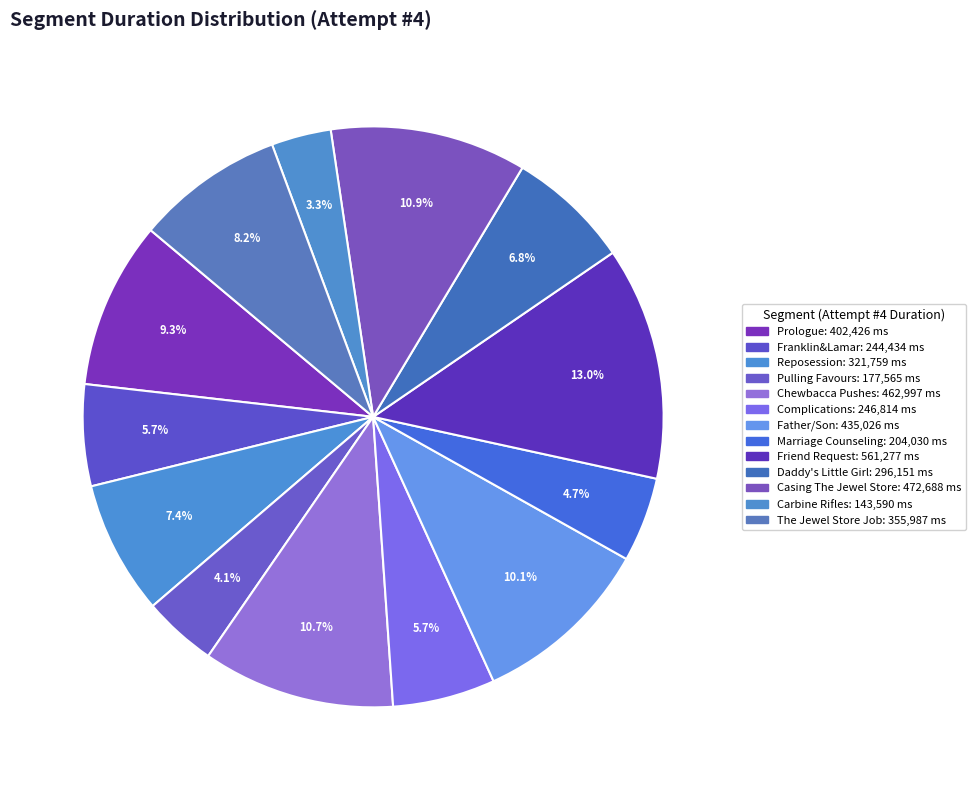

Combined, what portion of the pie is Friend Request and Prologue?

22.3%